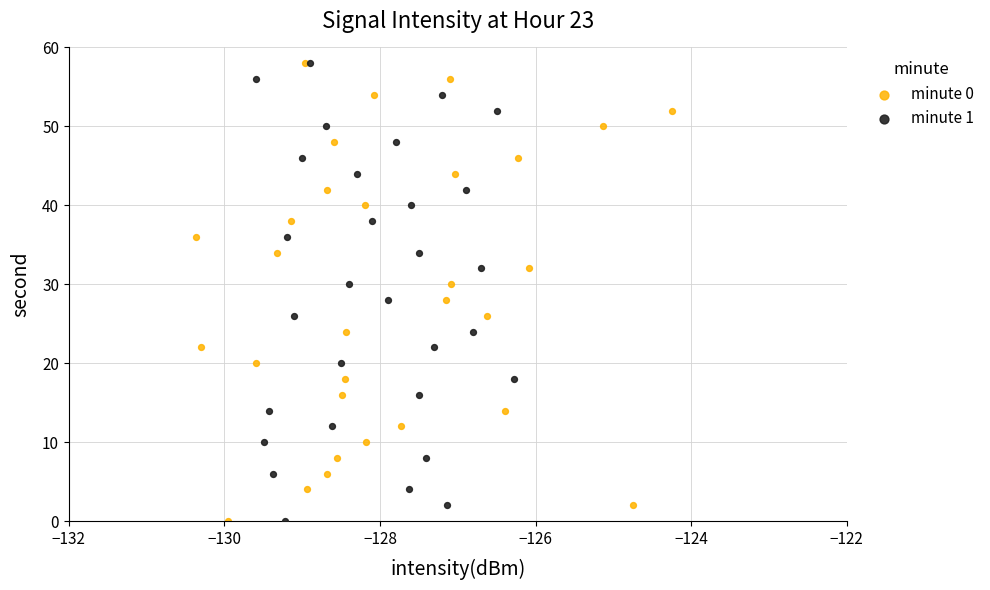

What are all the series names shown in the legend?

minute 0, minute 1